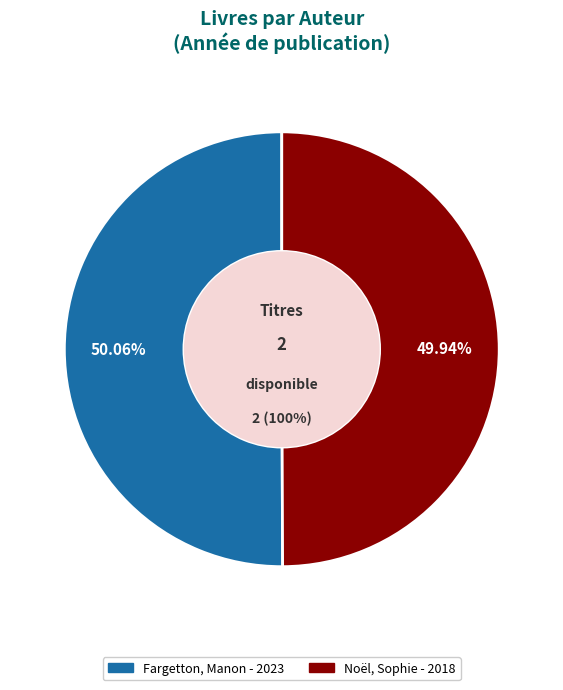

Count the number of slices in the pie.

2